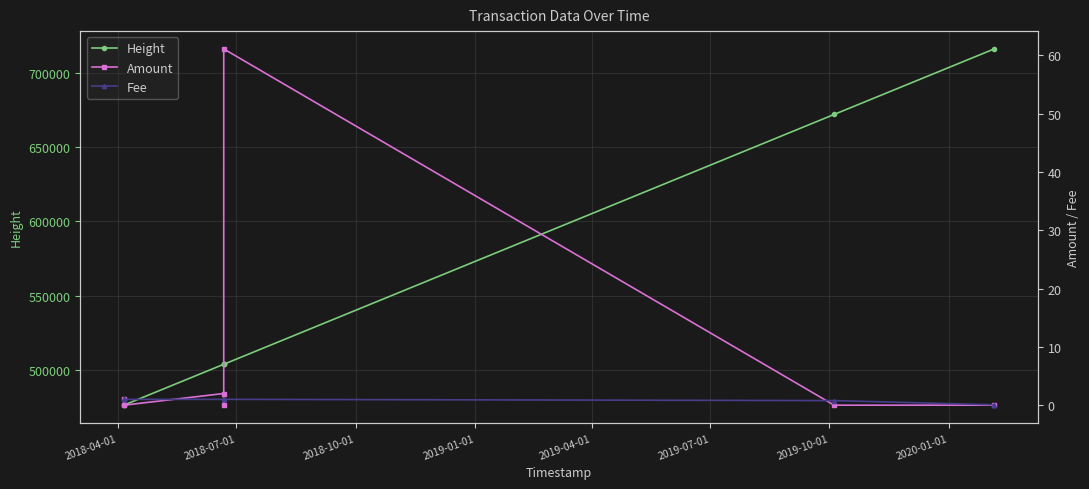

What is the average value of the Fee series?

0.8